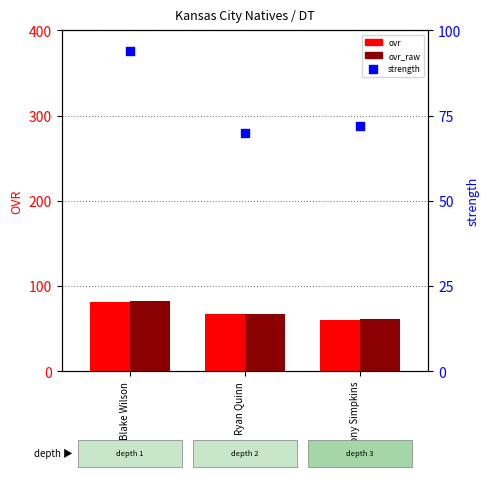

What are all the series names shown in the legend?

ovr, ovr_raw, strength